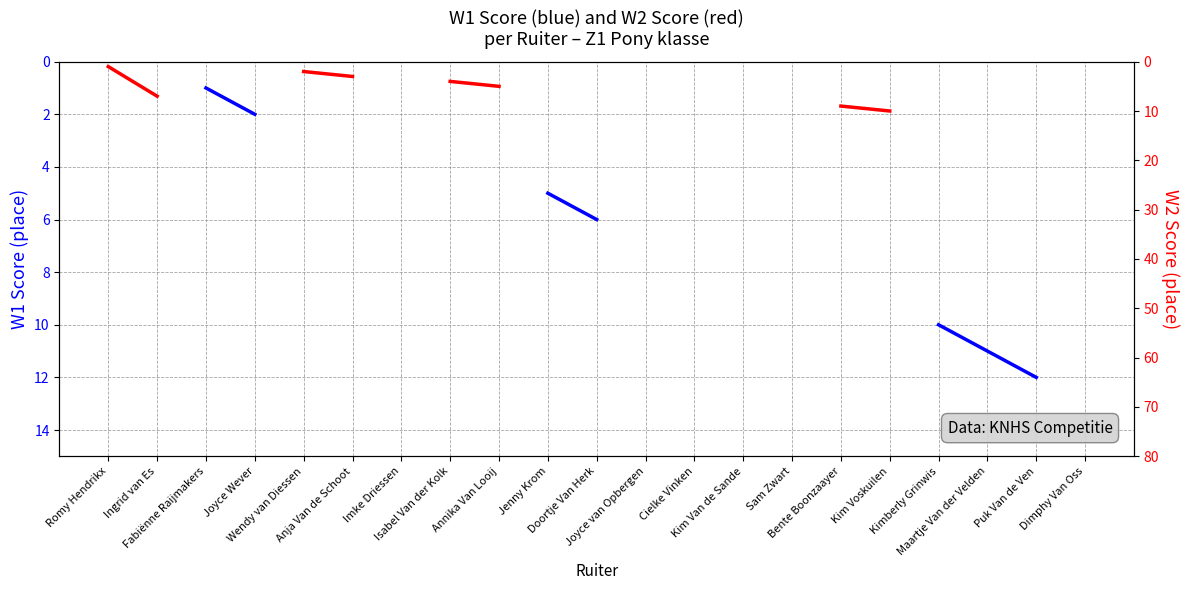

What is the label of the 19th point from the right?

Fabiënne Raijmakers